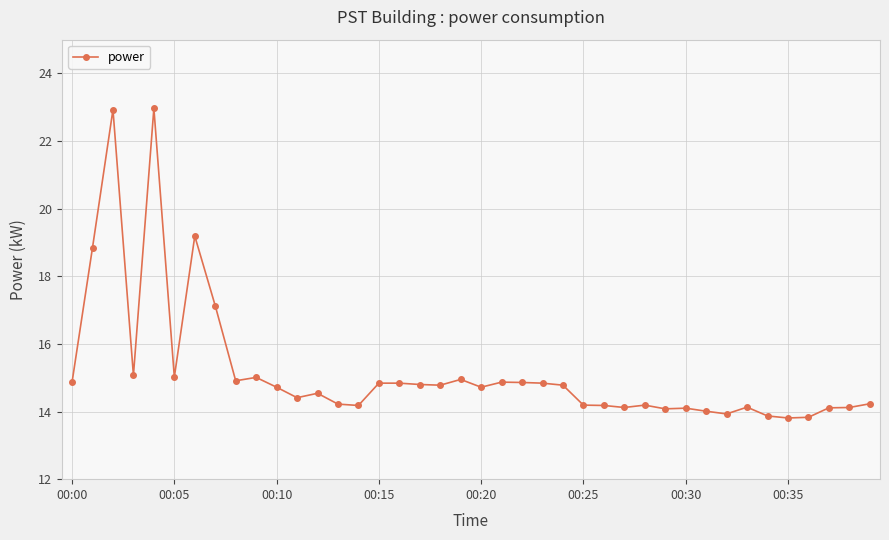

How many lines are shown in the chart?

1